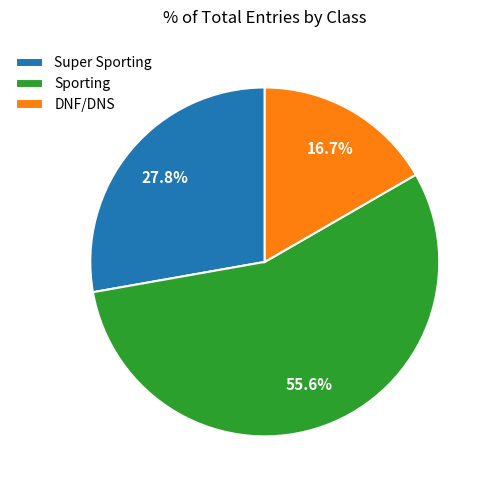

How many slices are in this pie chart?

3